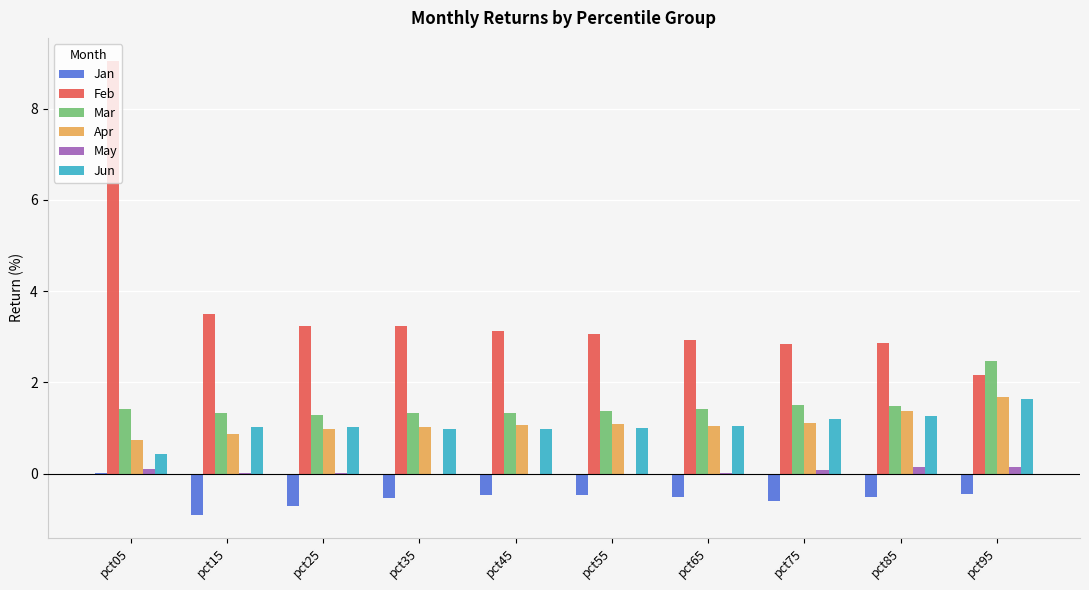

What is the average value of the Mar series?

1.5